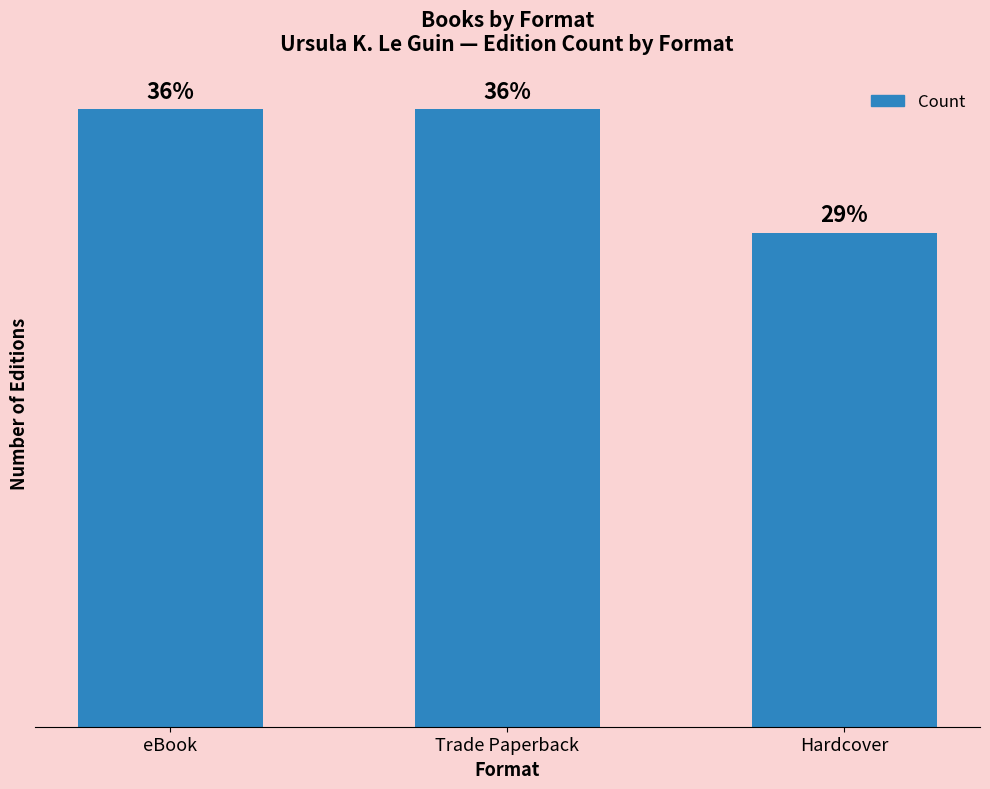

Reading right to left, extract all data points from this chart.

4	5	5